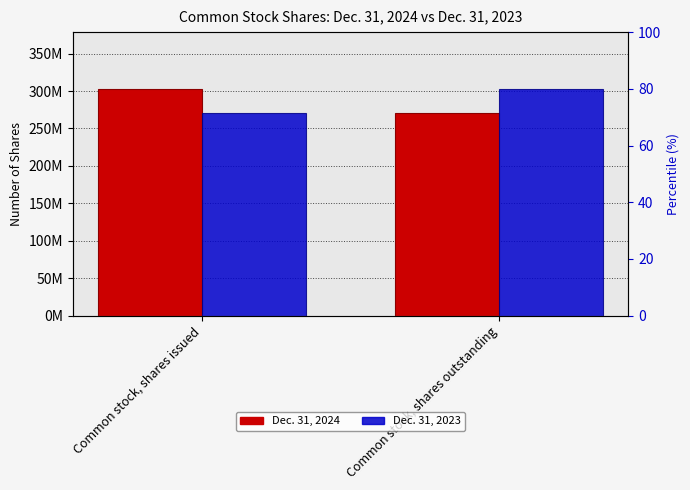

List the series in order of their peak value, lowest first.

Dec. 31, 2024, Dec. 31, 2023